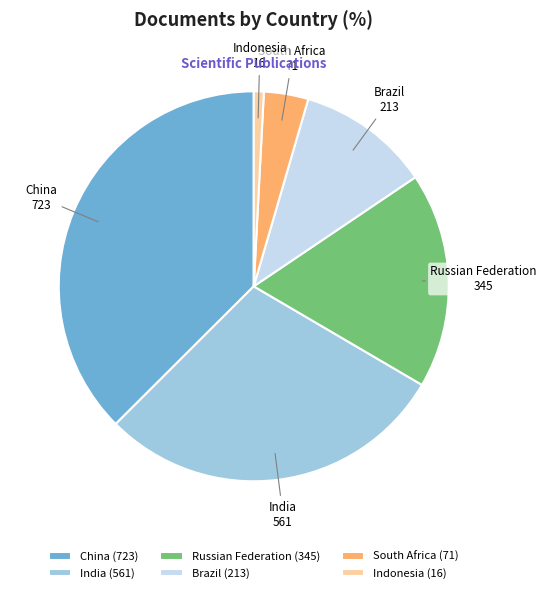

Is the sum of China and Brazil greater than half?

No